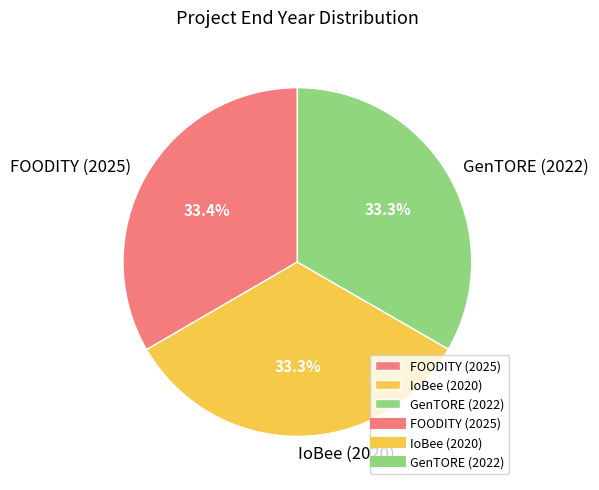

What percentage is the FOODITY (2025) slice, to the nearest percent?

33%